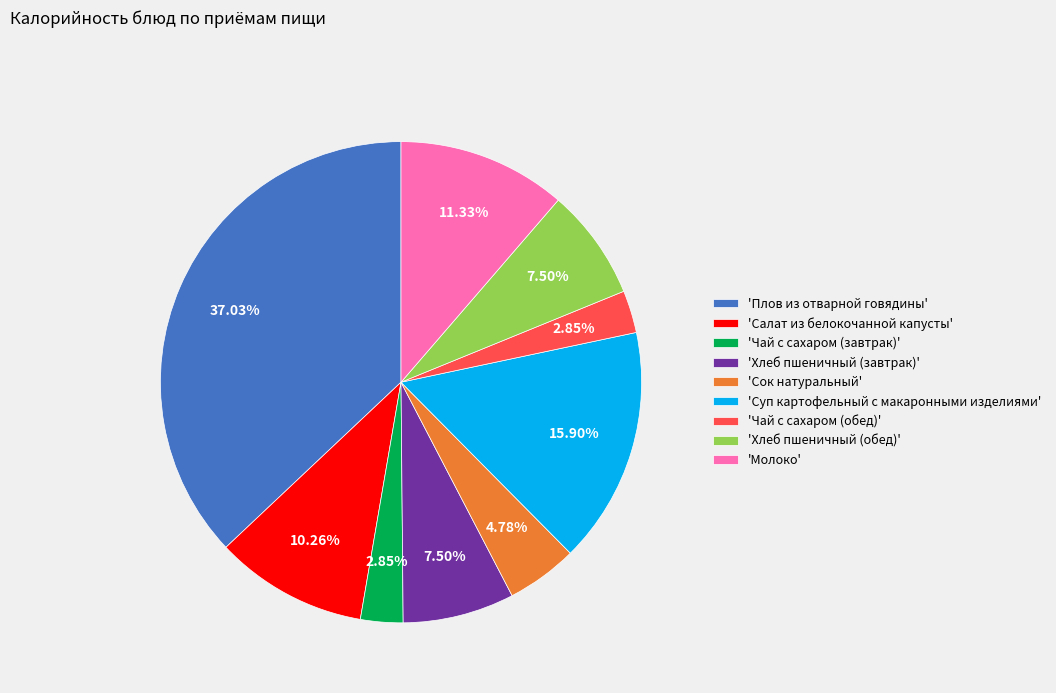

Is the sum of 'Молоко' and 'Хлеб пшеничный (завтрак)' greater than half?

No